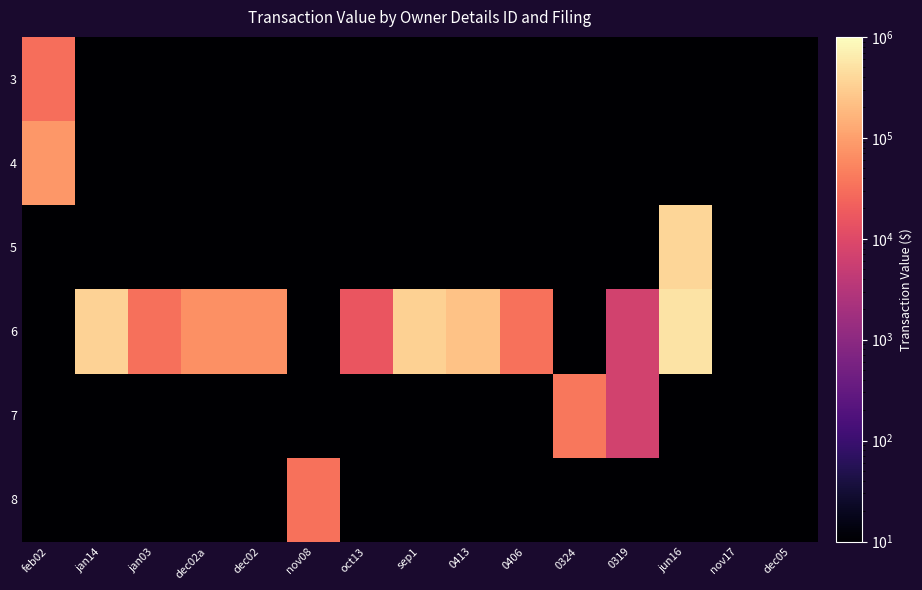

Rank the categories by 4 value from lowest to highest.

jan14, jan03, dec02a, dec02, nov08, oct13, sep1, 0413, 0406, 0324, 0319, jun16, nov17, dec05, feb02